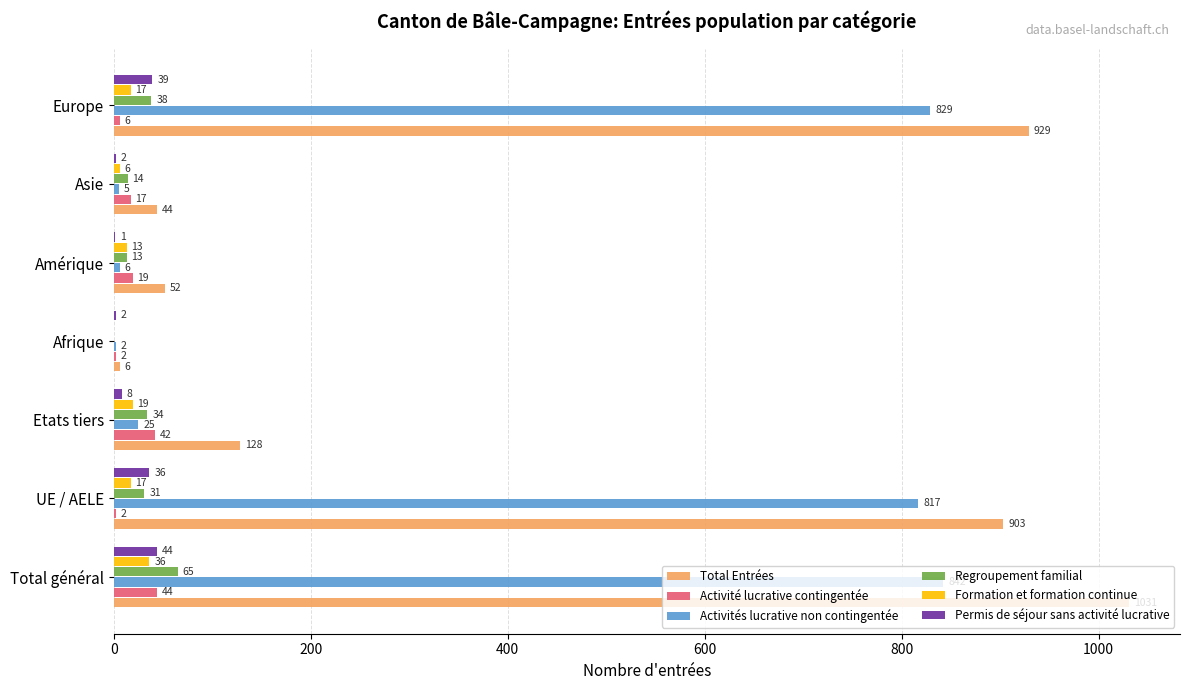

True or false: Total Entrées has a value of 1771 at Total général.

False